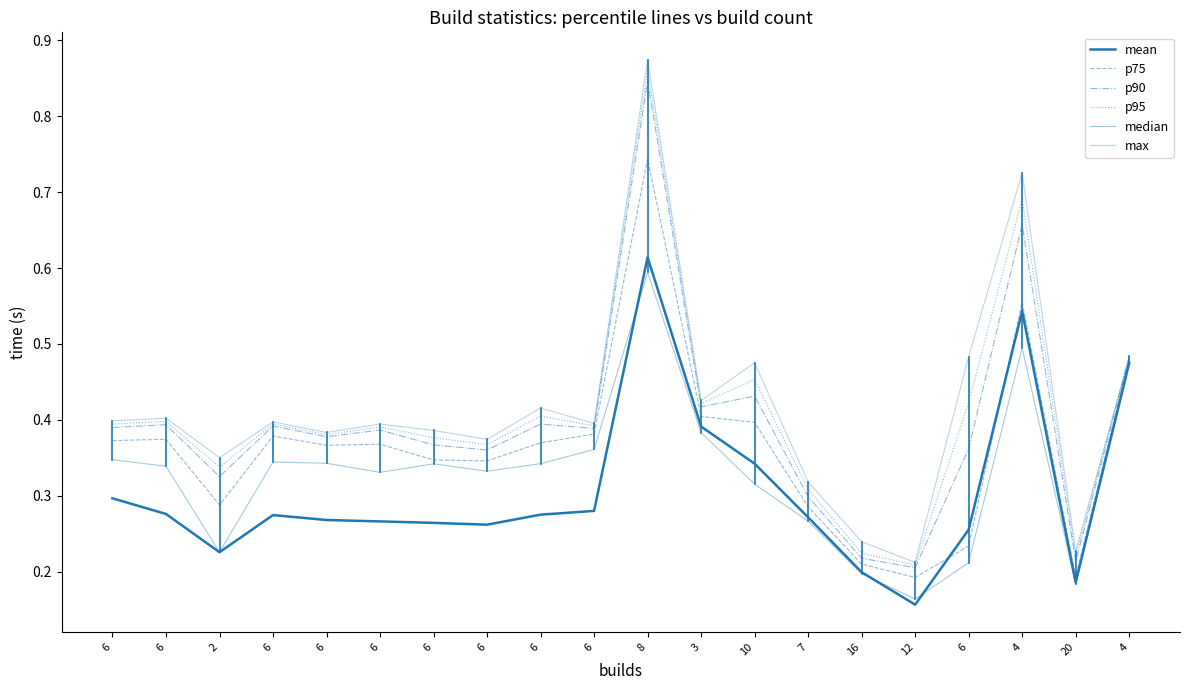

What is the label of the 13th point from the right?

6